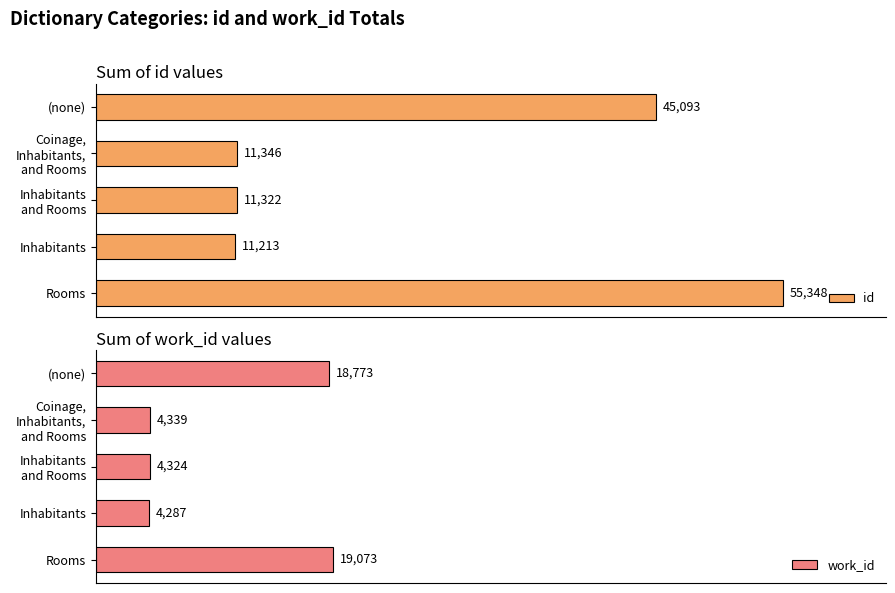

How many series are shown in this chart?

2